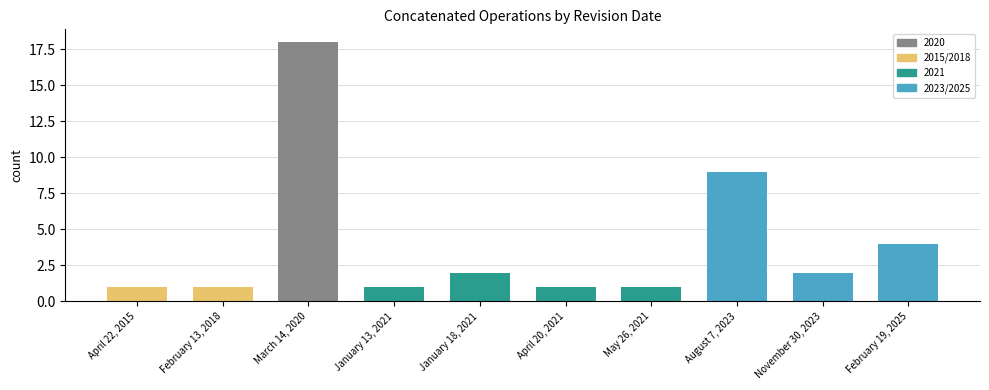

Reading left to right, extract all data points from this chart.

1	1	18	1	2	1	1	9	2	4